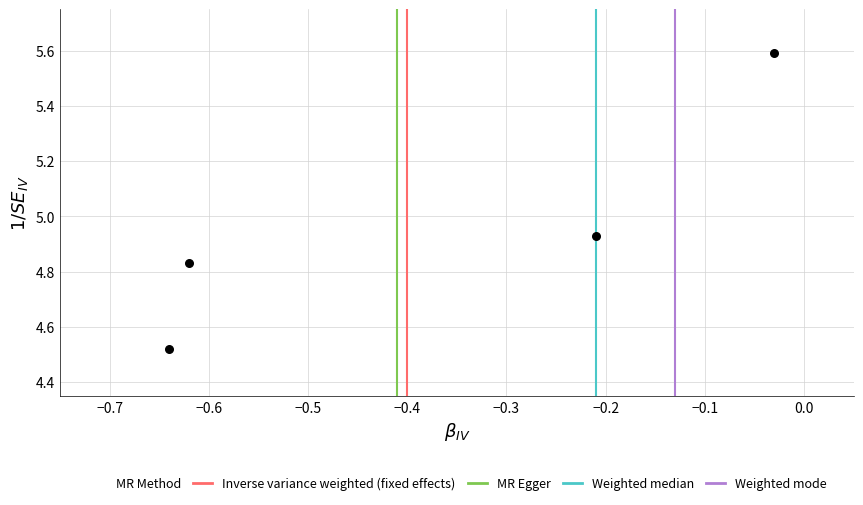

What is the average Y value?

5.0